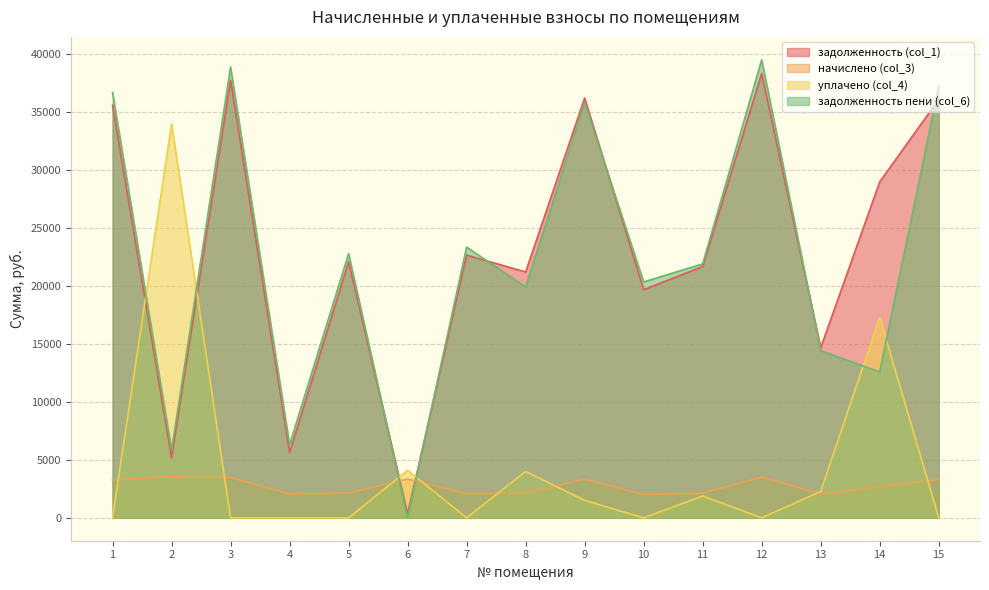

Does the chart display data point markers on the line(s)?

No